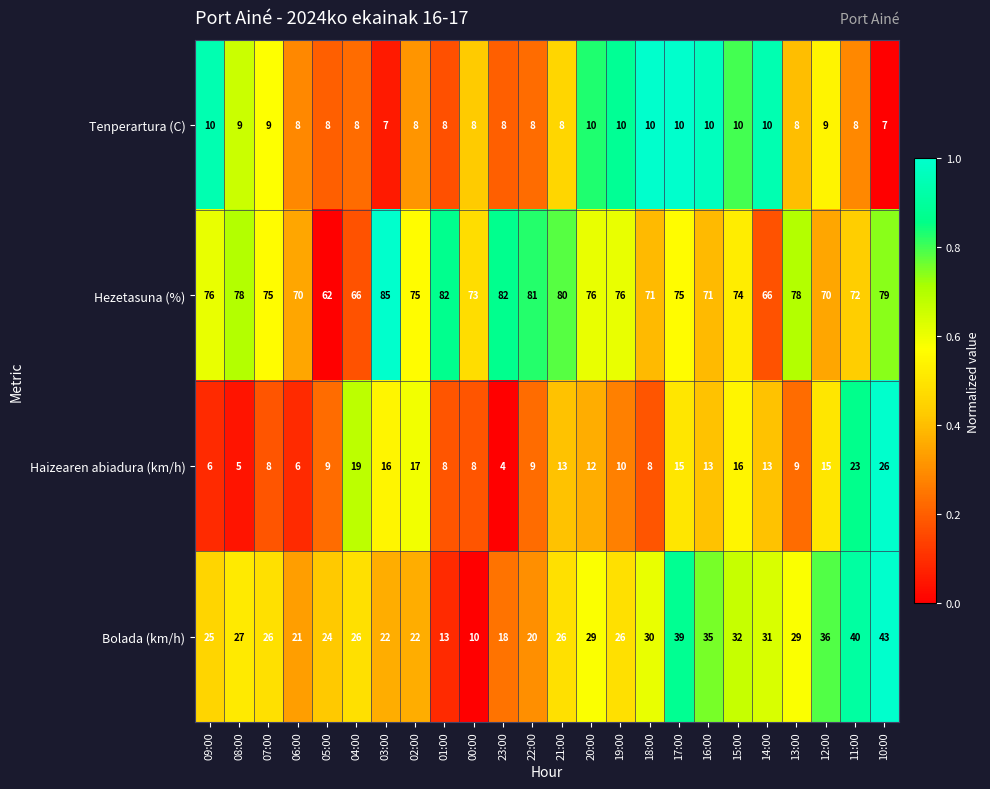

What is the total value across all series at 17:00?

139